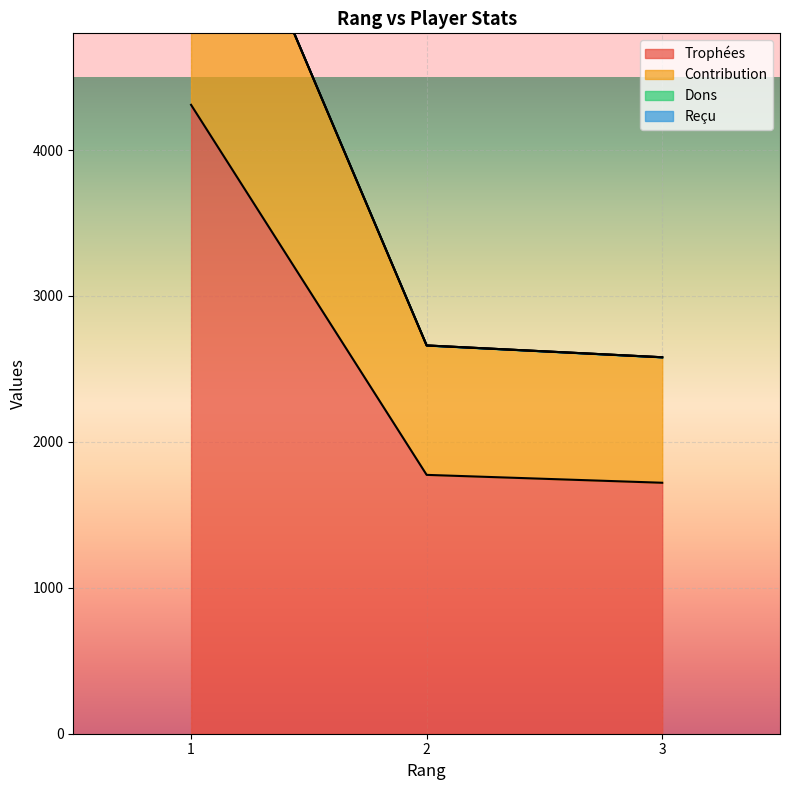

Which series has the widest spread of values?

Trophées